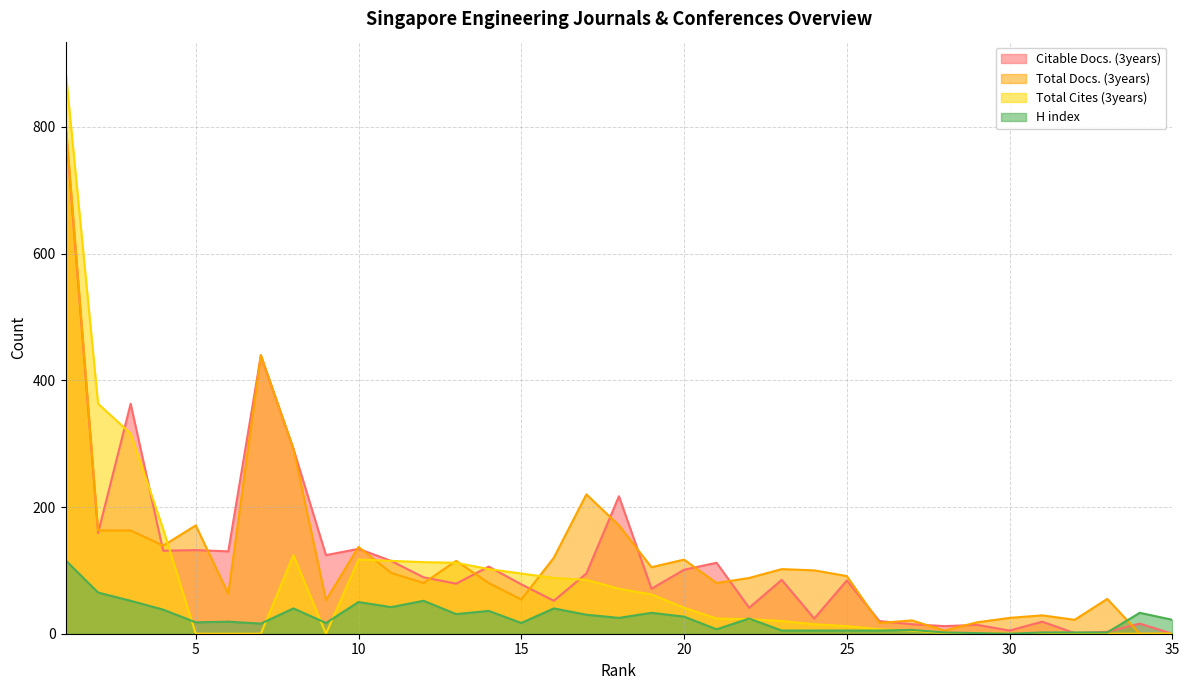

Which series has the widest spread of values?

Total Cites (3years)